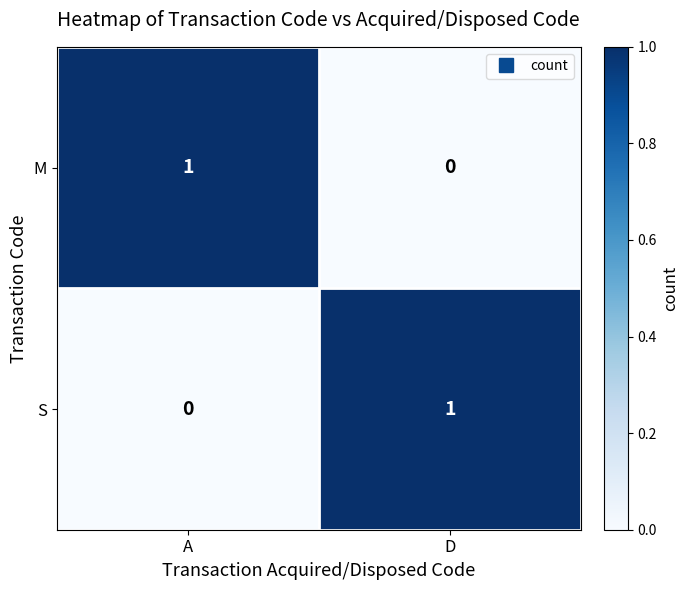

Rank the series at D from highest to lowest value.

S, M